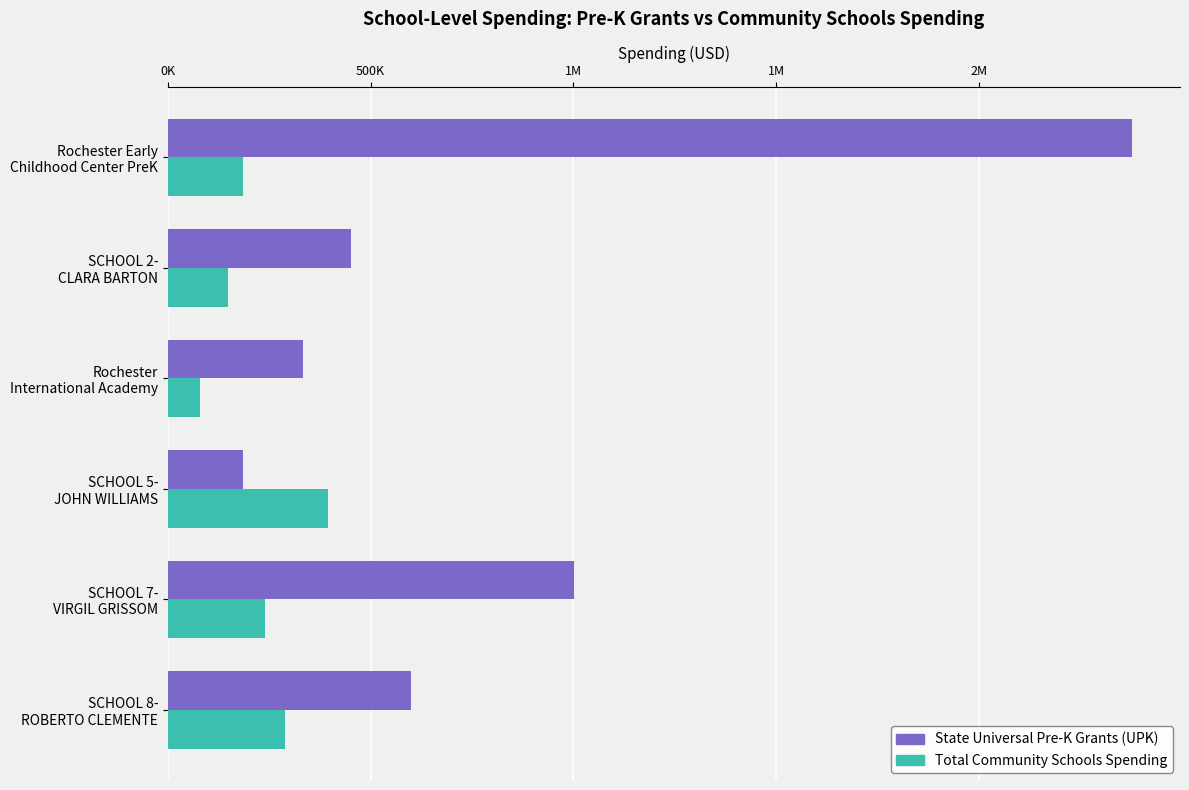

What are all the series names shown in the legend?

State Universal Pre-K Grants (UPK), Total Community Schools Spending